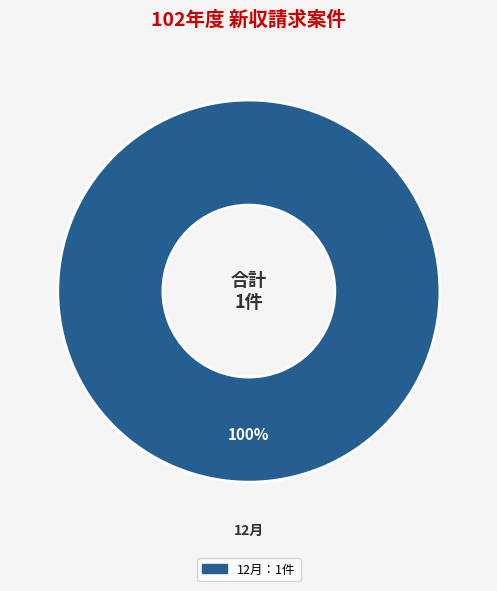

Is there a majority slice in this chart?

Yes